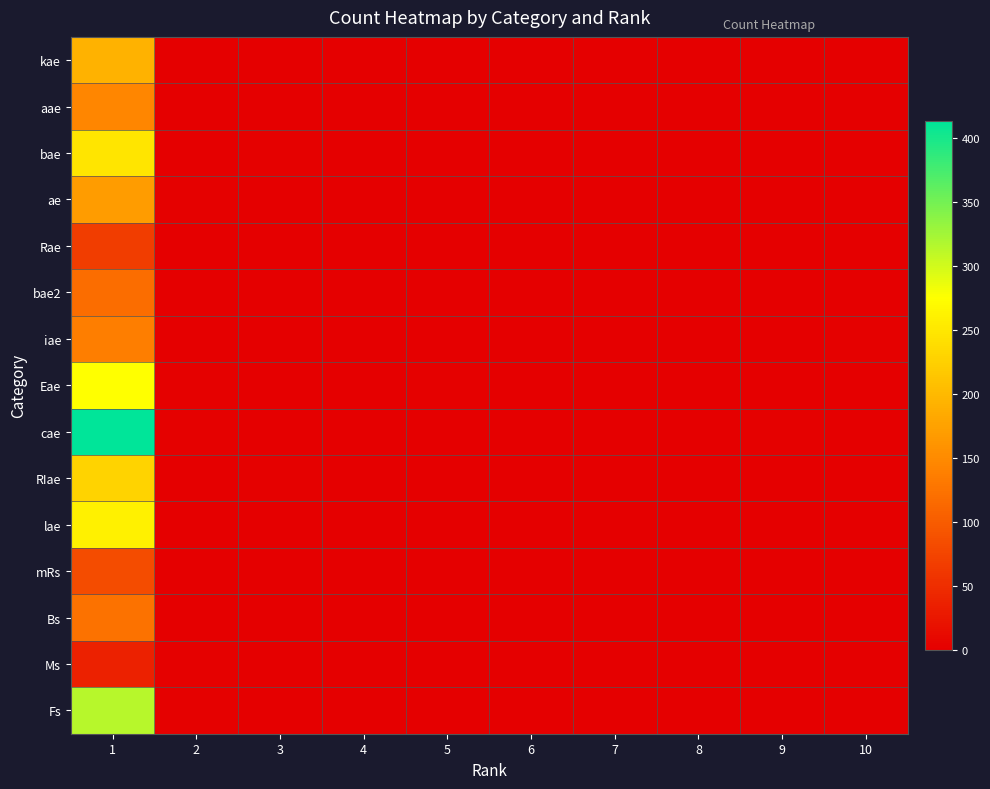

At how many categories does at least one series exceed 348?

1